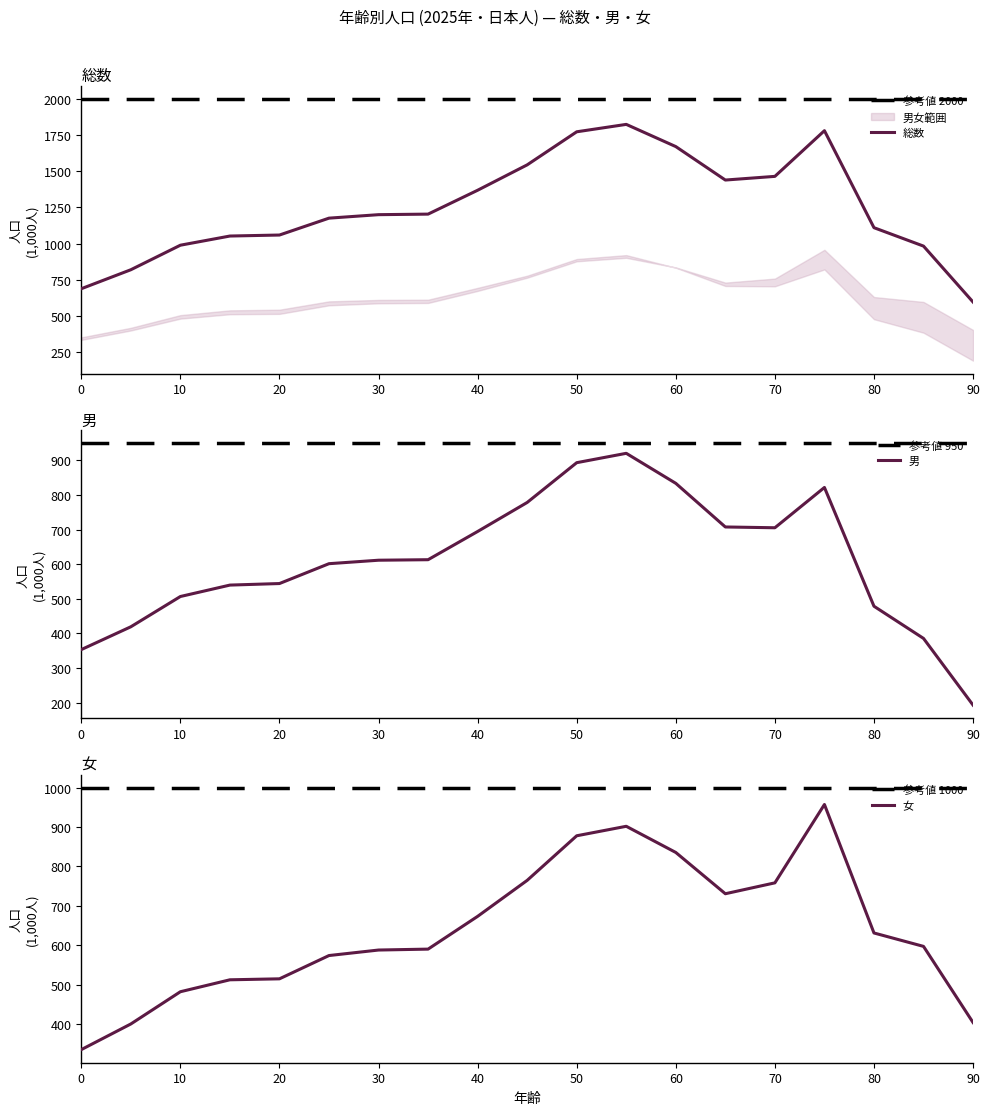

Is it true that 総数 equals 1368.1 at 40?

True